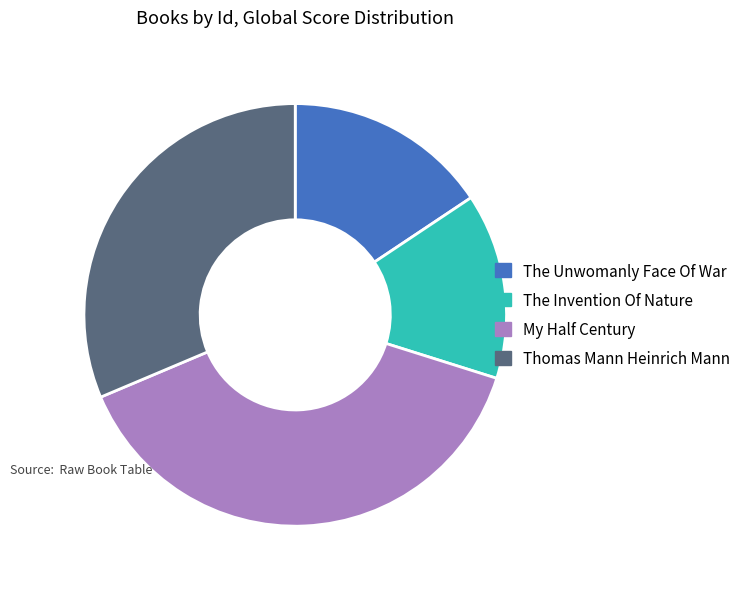

Combined, do My Half Century and The Invention Of Nature account for over 50%?

Yes